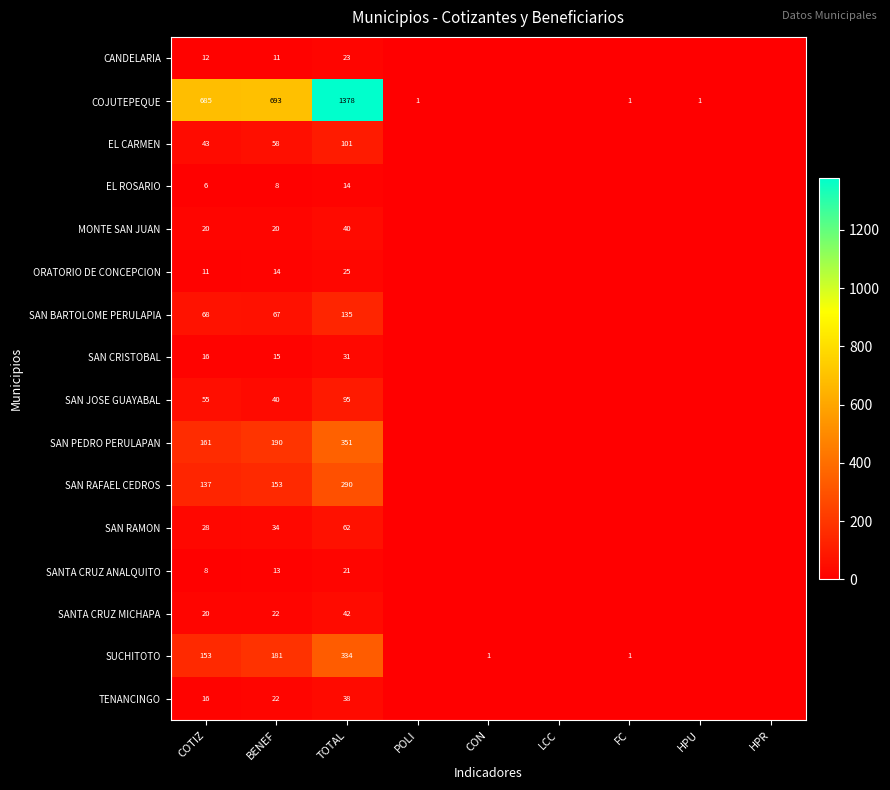

The SANTA CRUZ ANALQUITO series shows 11 at COTIZ. True or false?

False